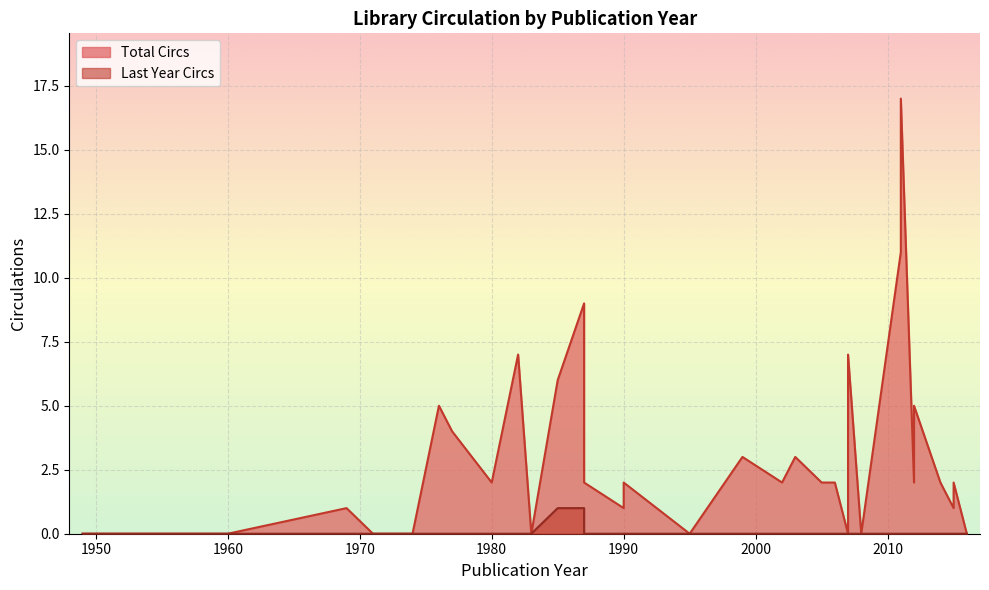

Is the value of Last Year Circs at 2002 greater than the value of Total Circs at 2014?

No